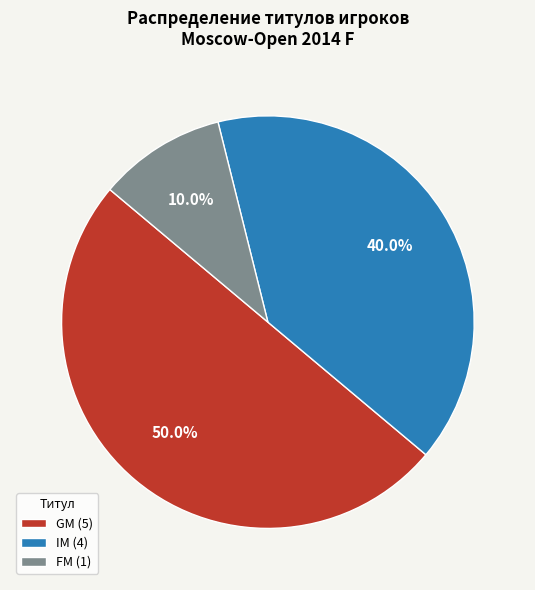

Does FM (1) represent more than half of the total?

No